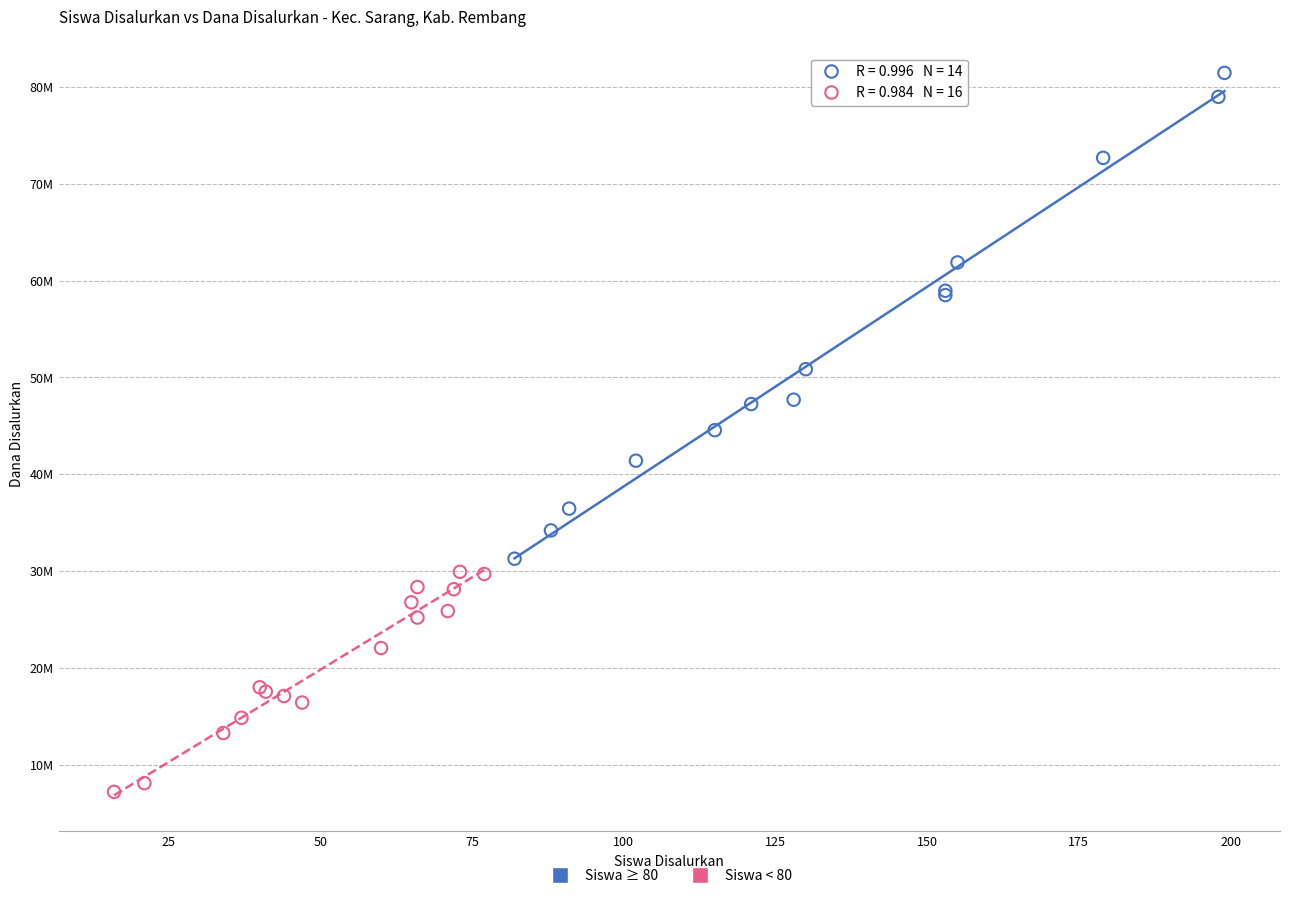

What are all the series names shown in the legend?

Siswa ≥ 80, Siswa < 80